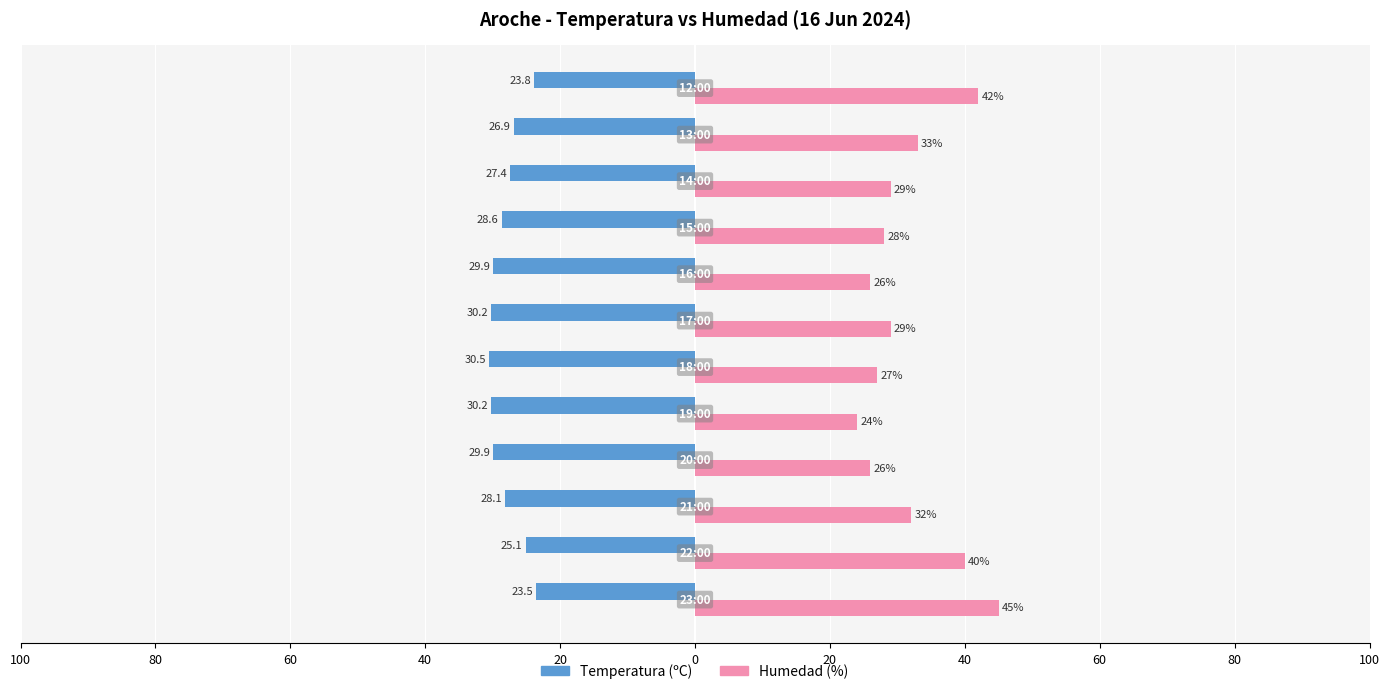

What are all the series names shown in the legend?

Temperatura (ºC), Humedad (%)